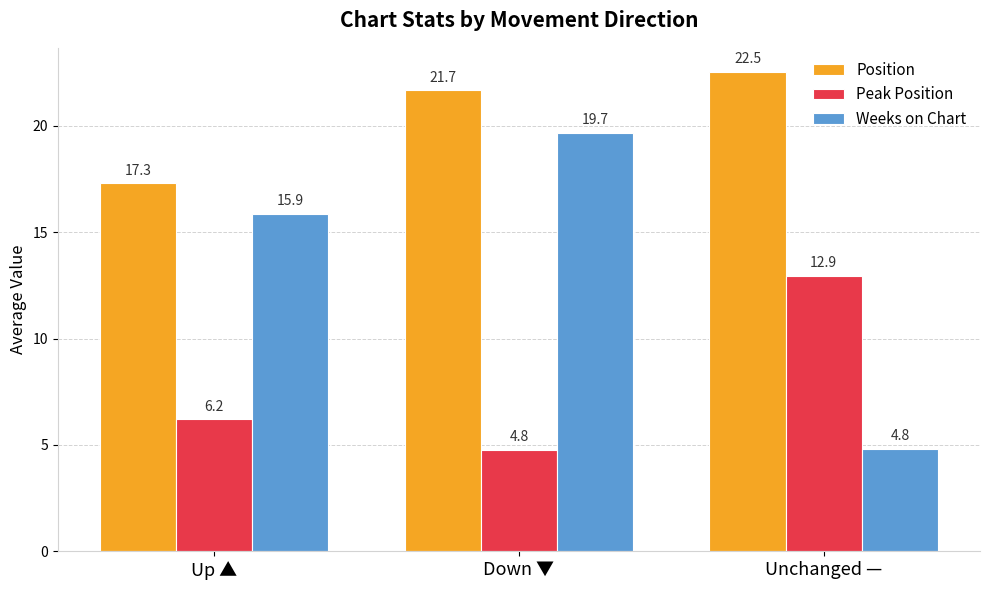

Which series changed the most between Up ▲ and Unchanged —?

Weeks on Chart